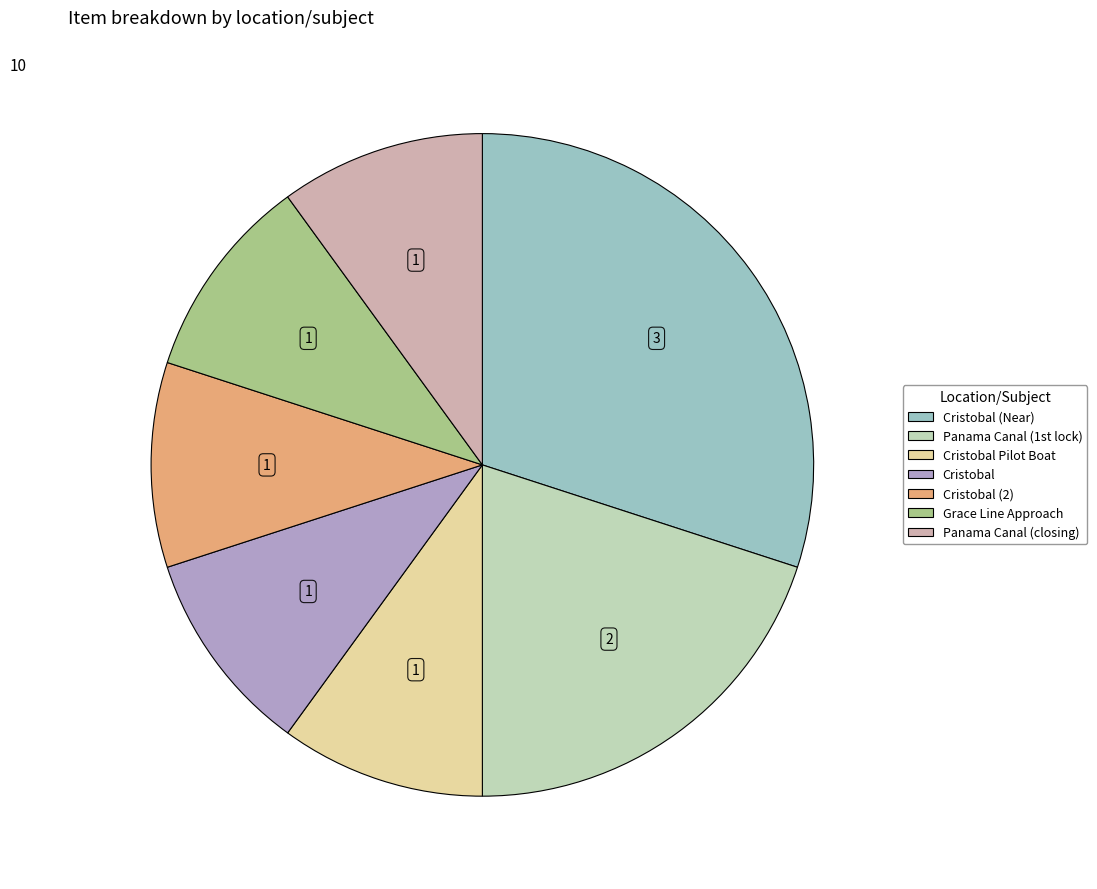

Is there any slice that represents more than half of the pie?

No